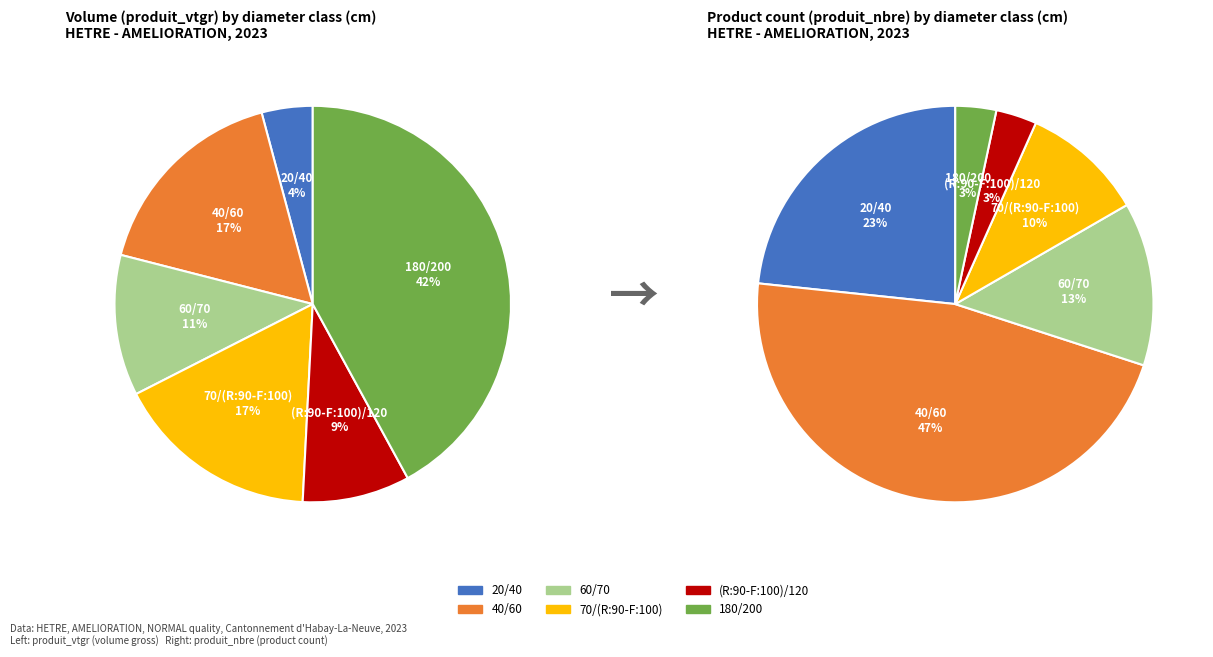

Does 70/(R:90-F:100) account for over 50% of the chart?

No